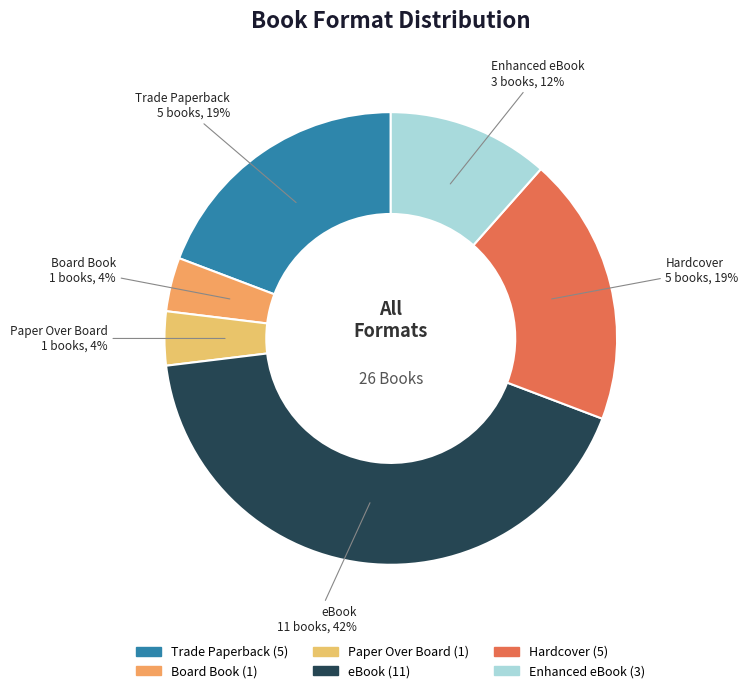

Combined, do Trade Paperback and Board Book account for over 50%?

No